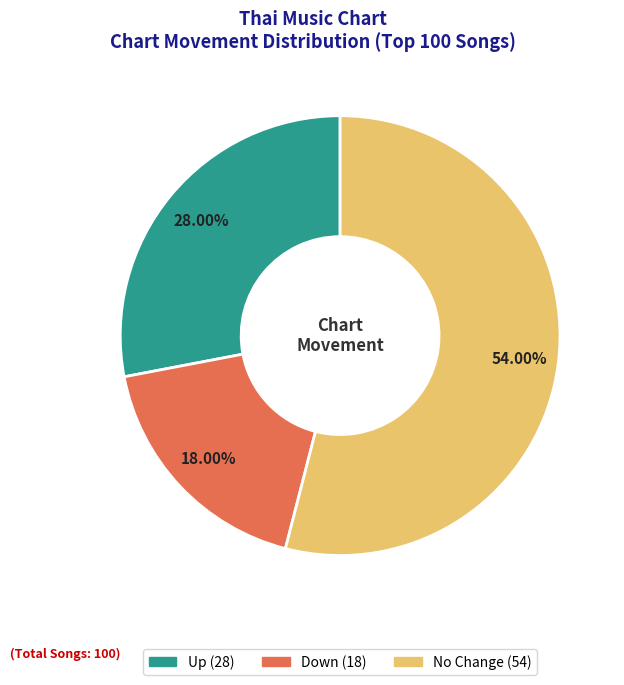

Does any single category account for the majority?

Yes